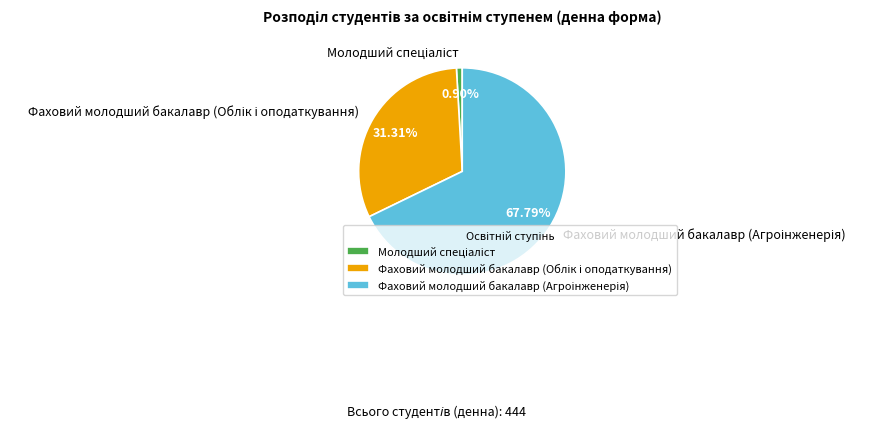

Is there any slice that represents more than half of the pie?

Yes